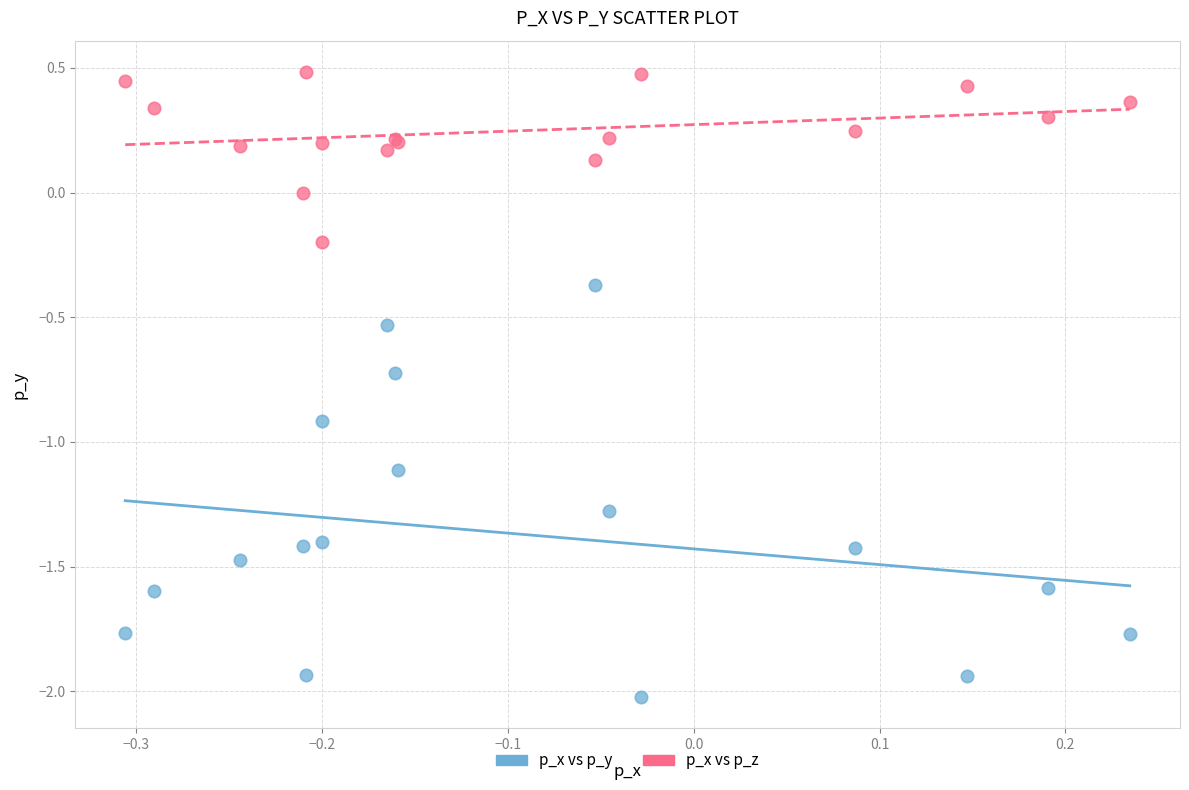

What are all the series names shown in the legend?

p_x vs p_y, p_x vs p_z